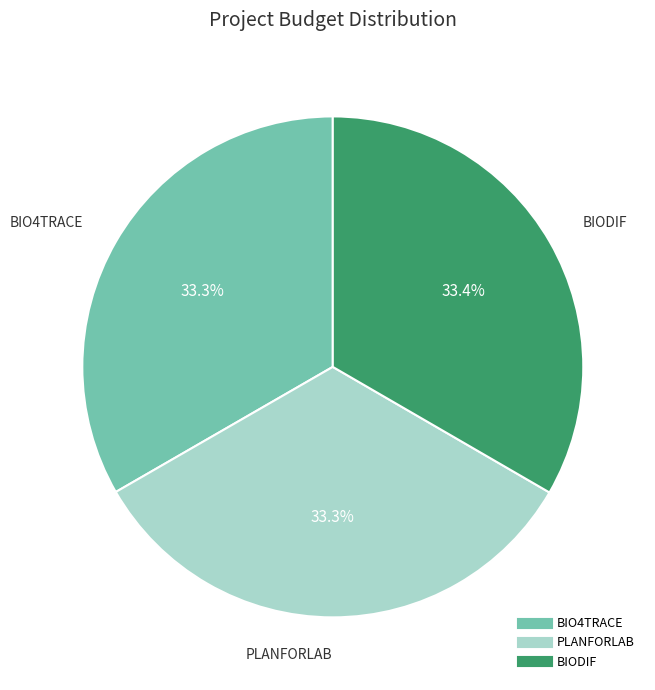

True or false: PLANFORLAB accounts for 33% of the total.

True